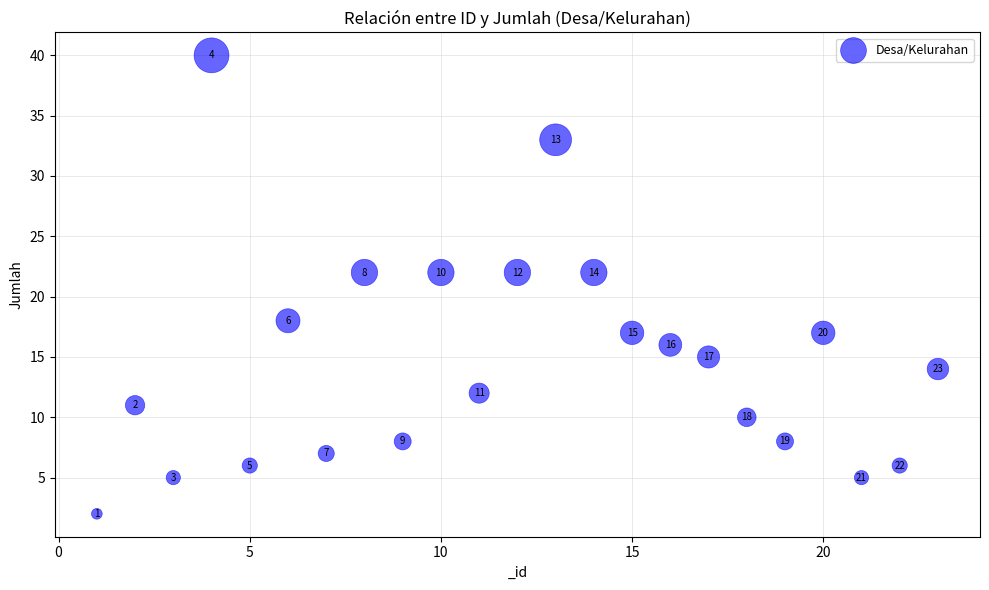

What is the range of Y values (max minus min)?

38